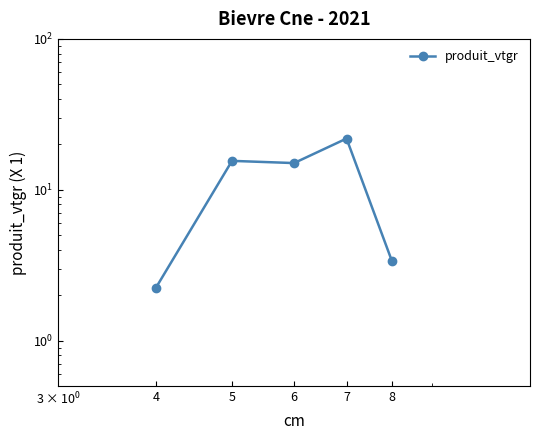

What is the value of the 5th point from the left?

3.4